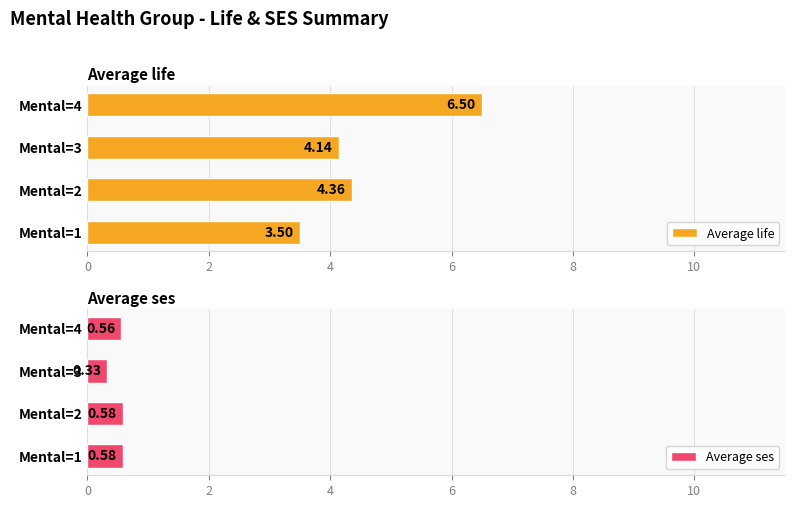

Which series has the widest spread of values?

Average life